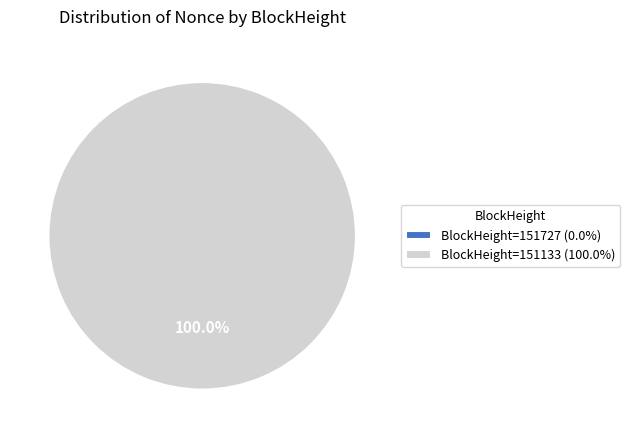

What is the largest slice in the pie chart?

151133